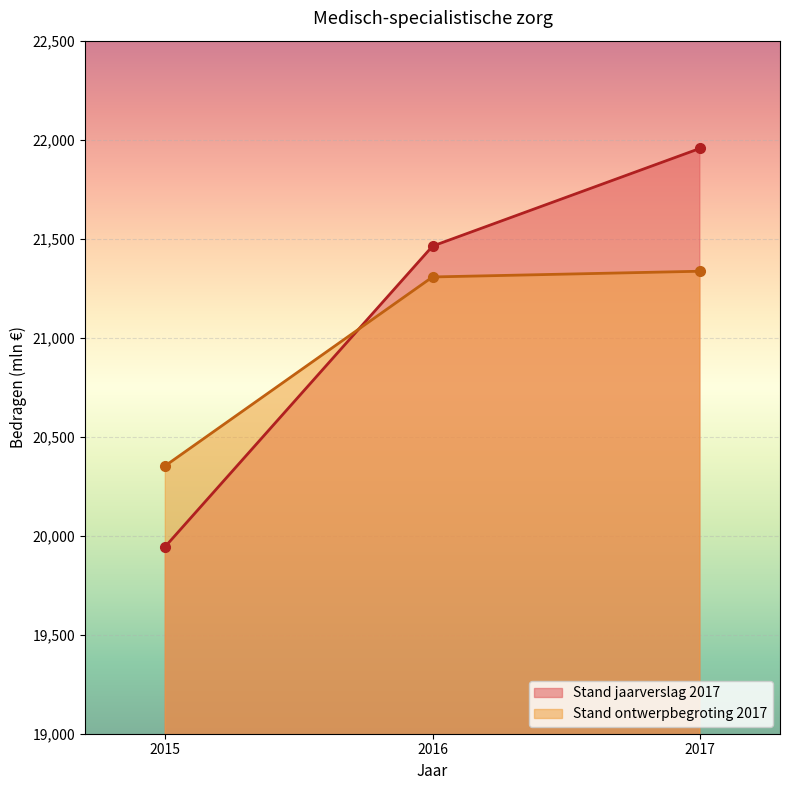

What is the difference between the Stand jaarverslag 2017 values at 2016 and 2015?

1517.2